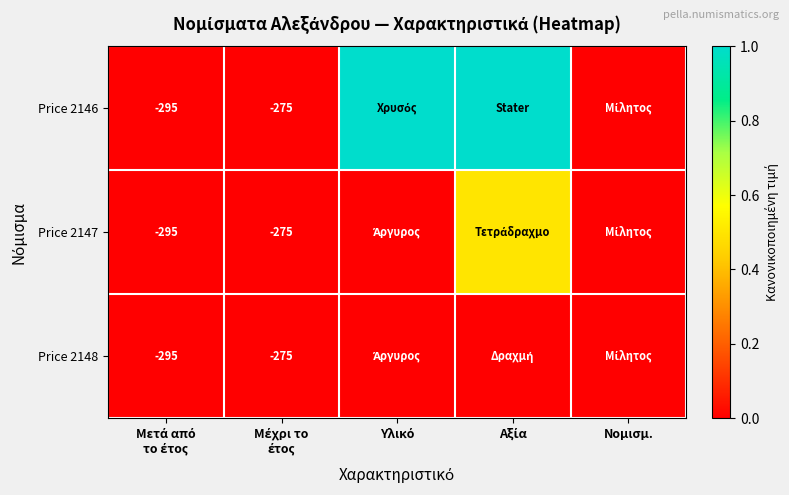

What is the average value of the Price 2146 series?

0.4